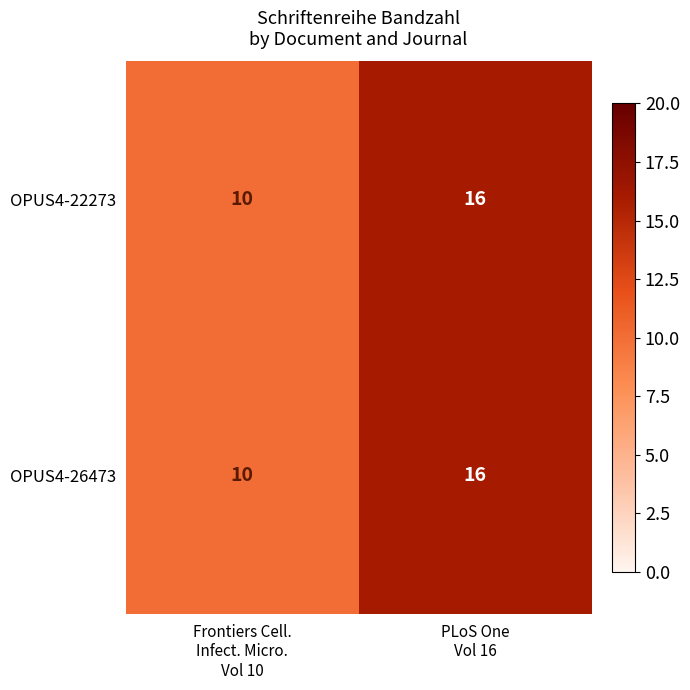

What is the average value of the OPUS4-22273 series?

13